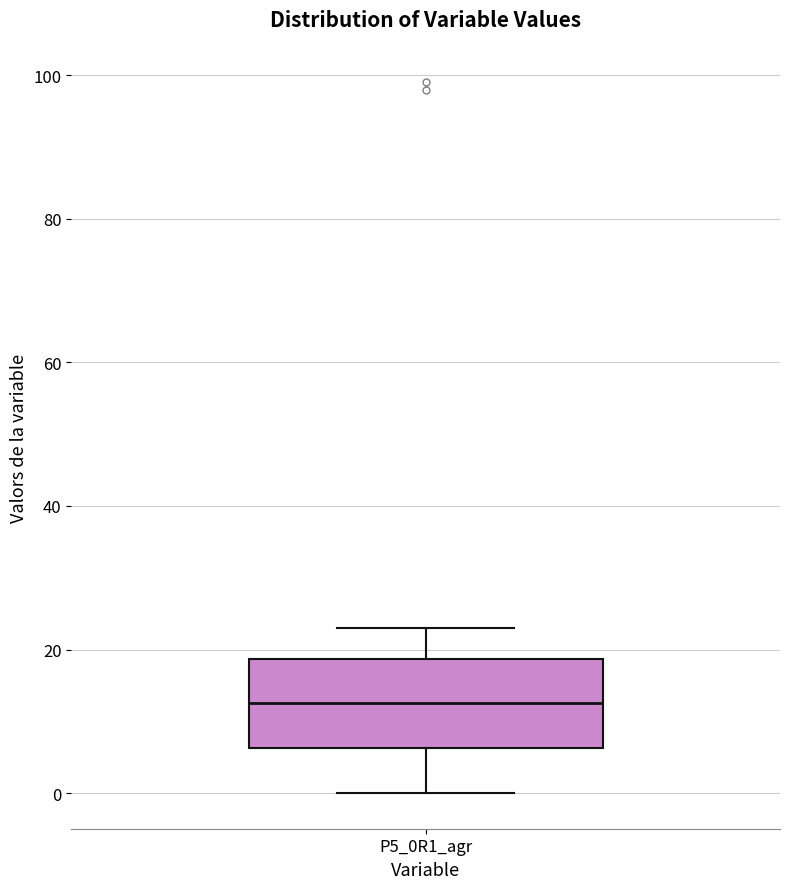

Read this box plot against the y-axis: the position of the median line, the range covered by the box, and the ends of both whiskers. The values are not printed on the chart, so give them approximately, as read against the axis.

median 12, box 6 to 18, whiskers 0 to 24